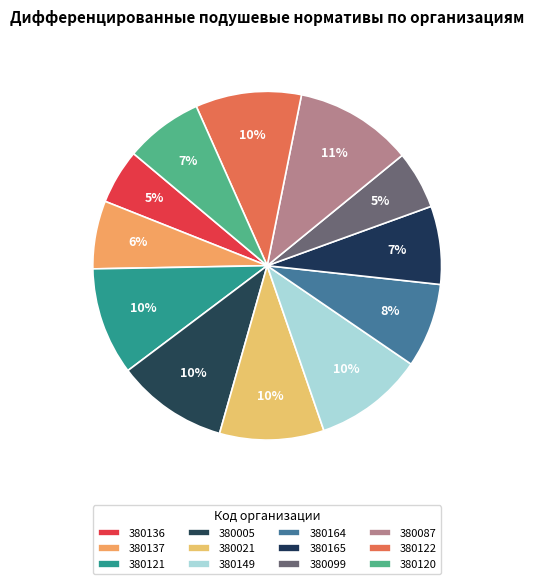

Count the number of slices in the pie.

12